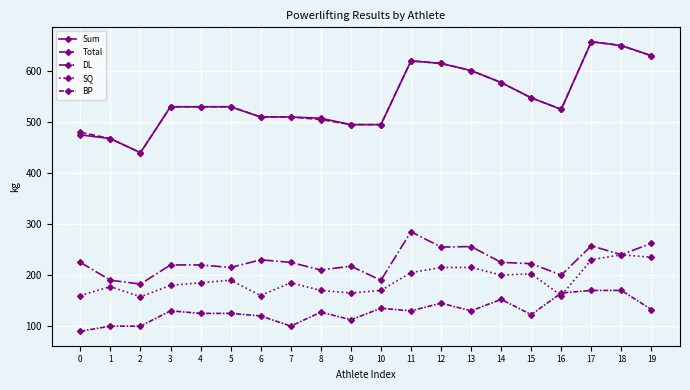

What is the total value across all series at 0?

1430.0